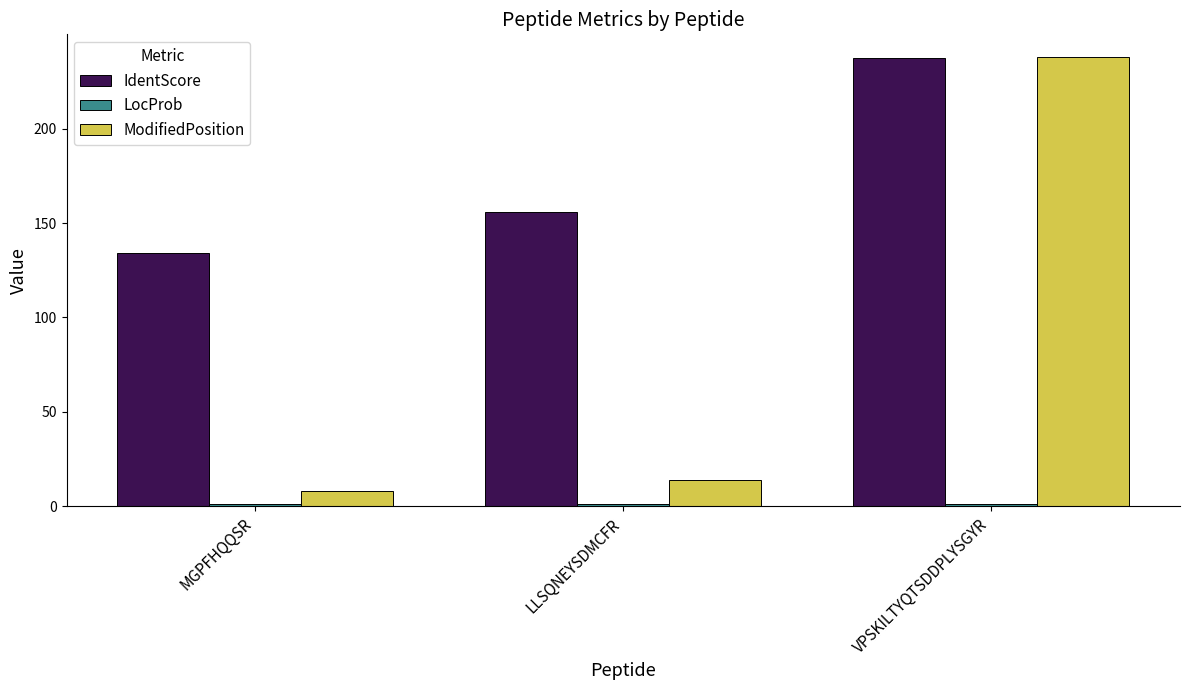

What is the sum of the ModifiedPosition values at VPSKILTYQTSDDPLYSGYR and MGPFHQQSR?

246.0